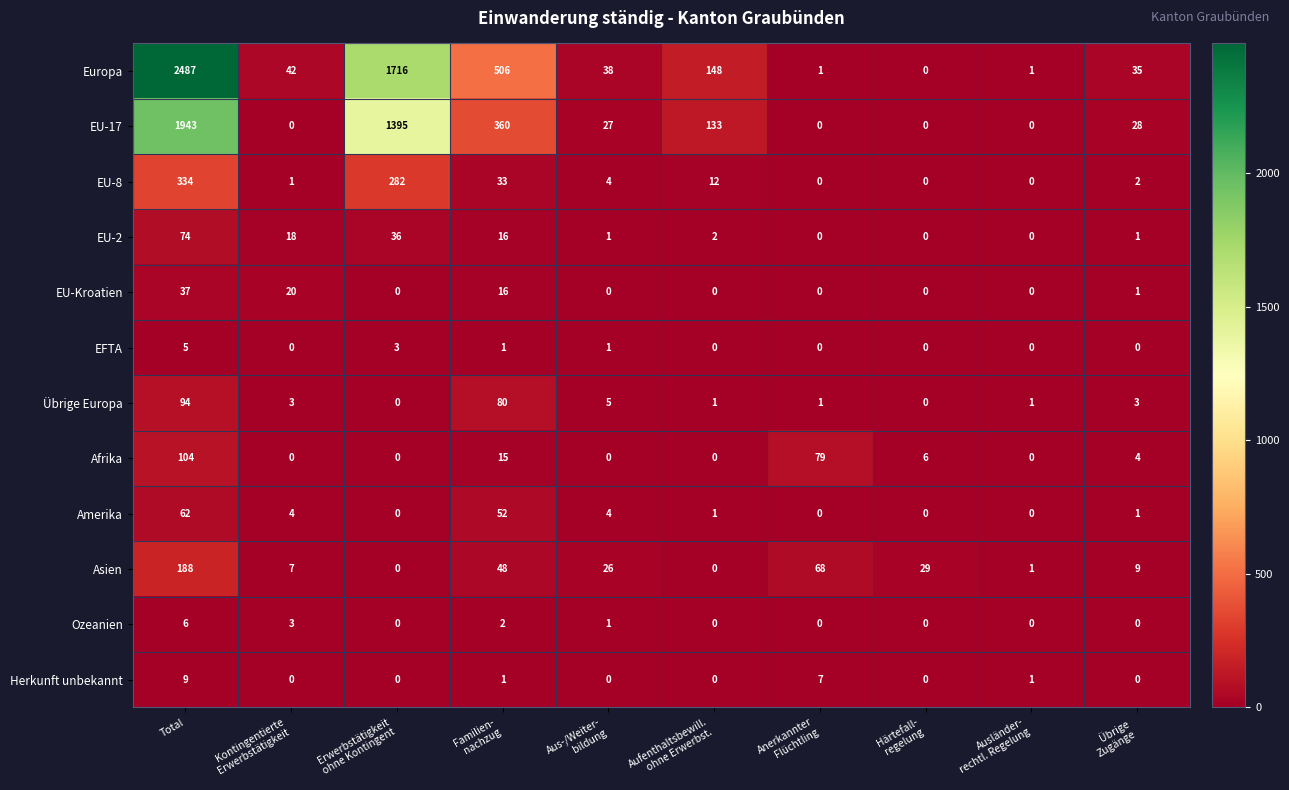

Rank the series at Total from highest to lowest value.

Europa, EU-17, EU-8, Asien, Afrika, Übrige Europa, EU-2, Amerika, EU-Kroatien, Herkunft unbekannt, Ozeanien, EFTA